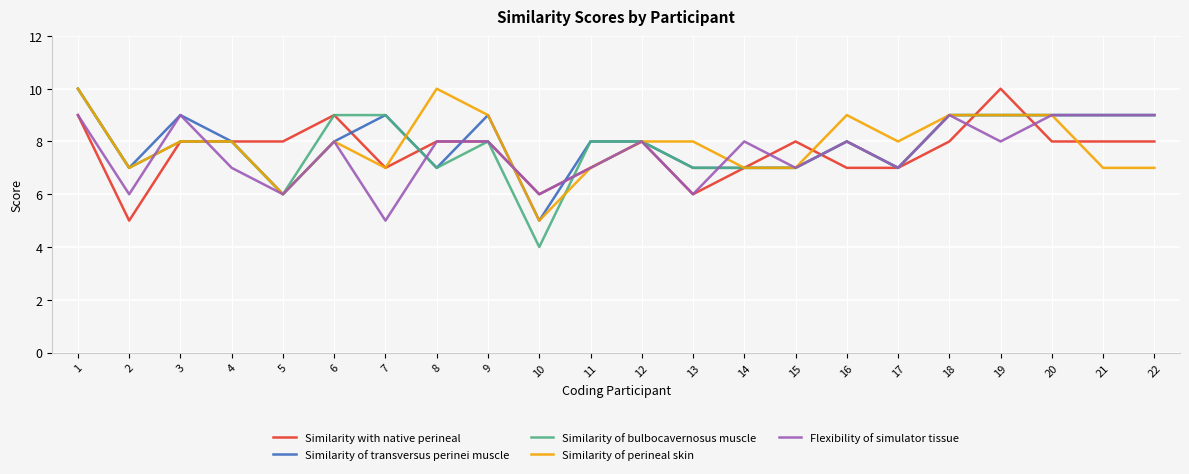

What is the maximum value for Flexibility of simulator tissue?

9